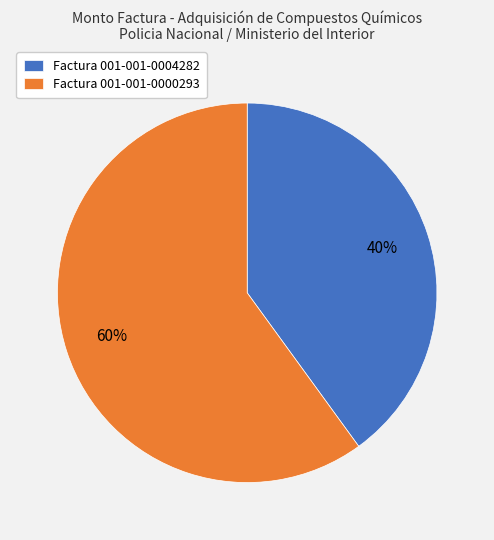

Which category has the smallest portion of the pie?

Factura 001-001-0004282